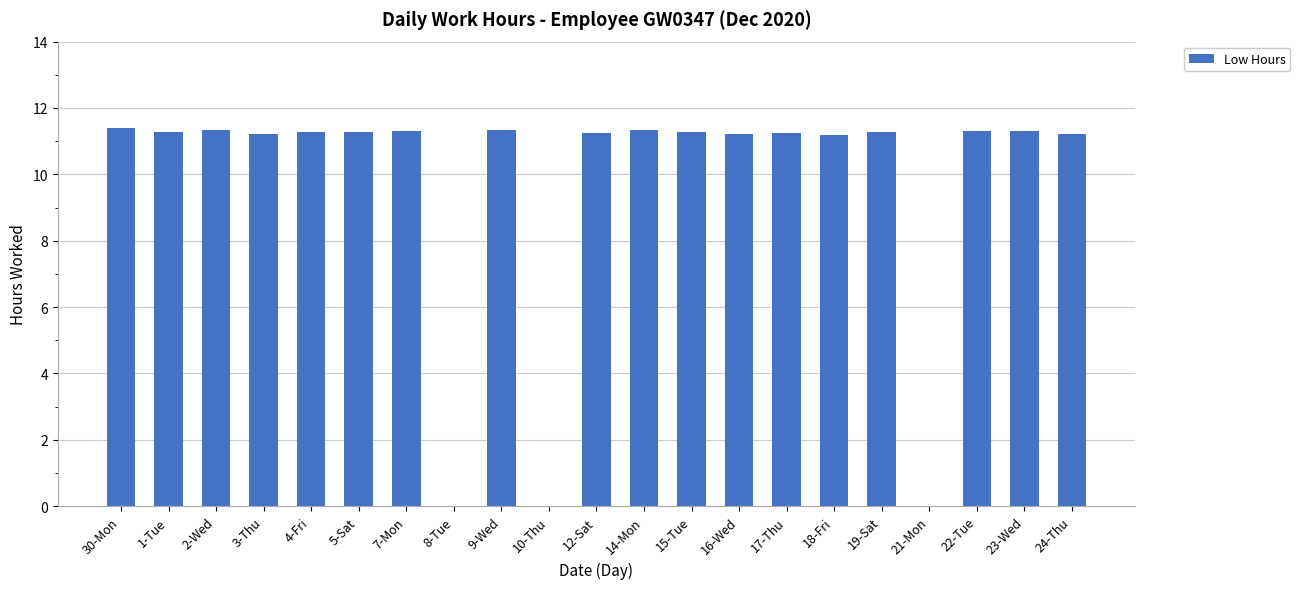

What is the maximum value shown in the chart?

11.4